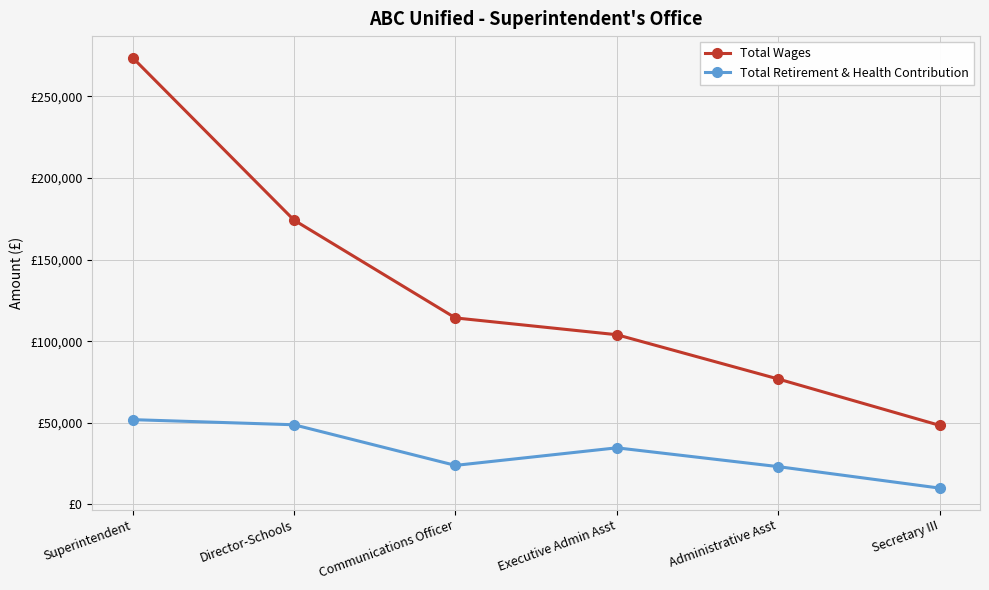

The Total Wages series shows 273796 at Superintendent. True or false?

True